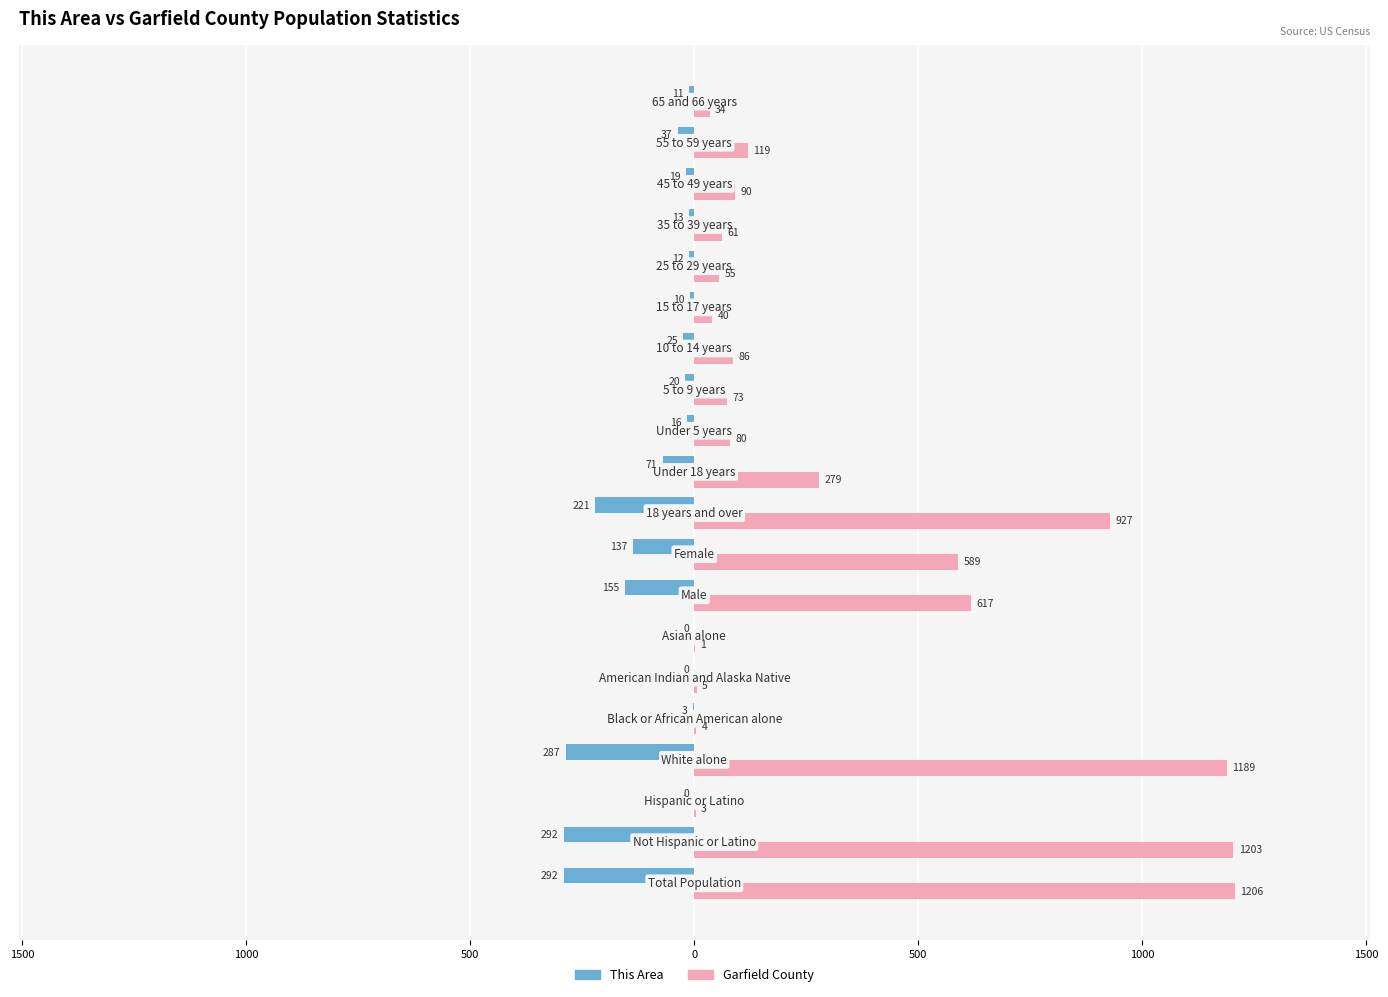

What are all the series names shown in the legend?

This Area, Garfield County